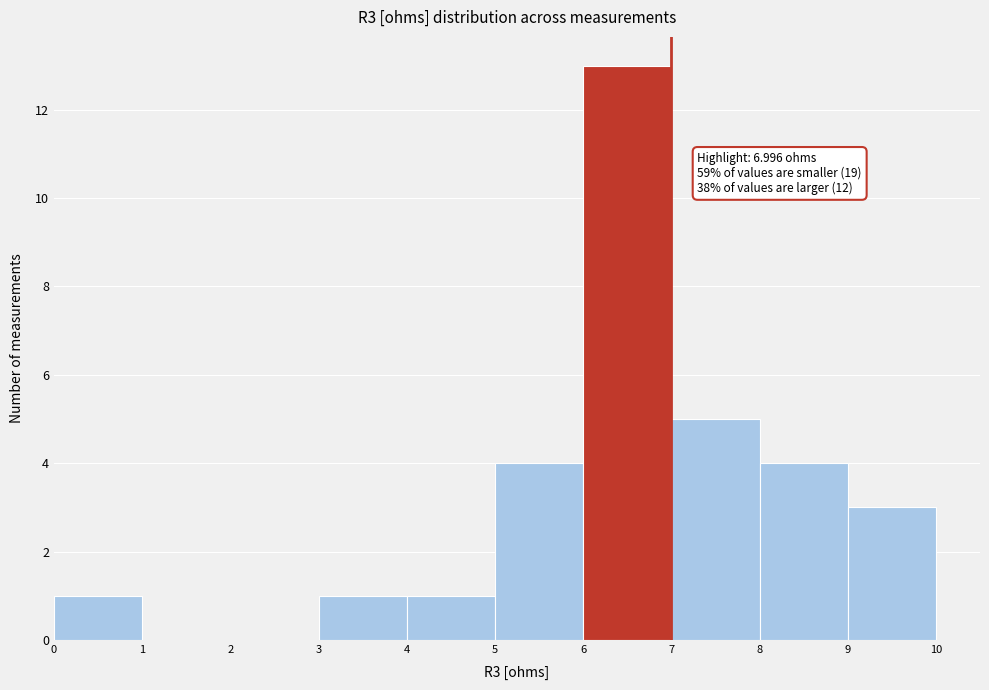

Which range on the x-axis has the tallest bar?

6 to 7